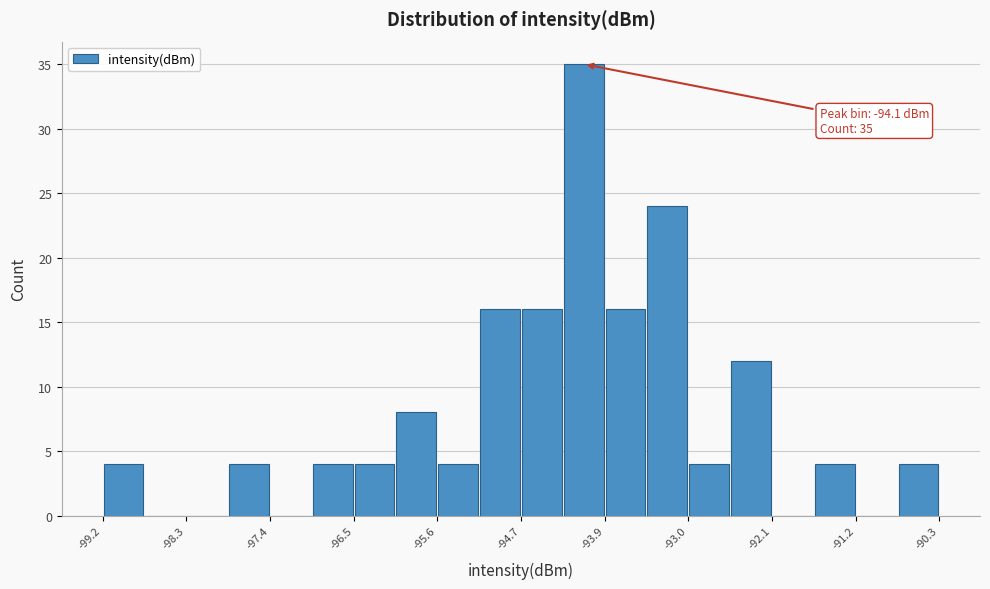

Over which range of the x-axis is the bar tallest?

-94.3 to -93.9